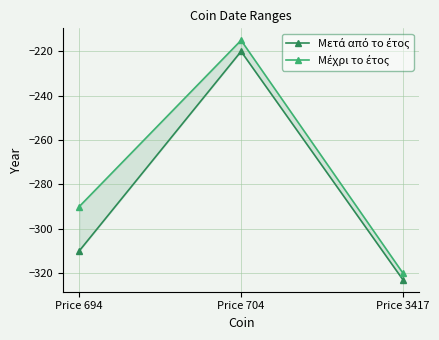

Where is Μέχρι το έτος nearest to the value -267?

Price 694